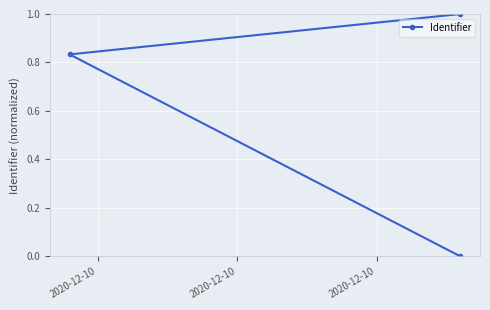

Rank the categories by value from highest to lowest.

2020-12-10, 2020-12-10, 2020-12-10